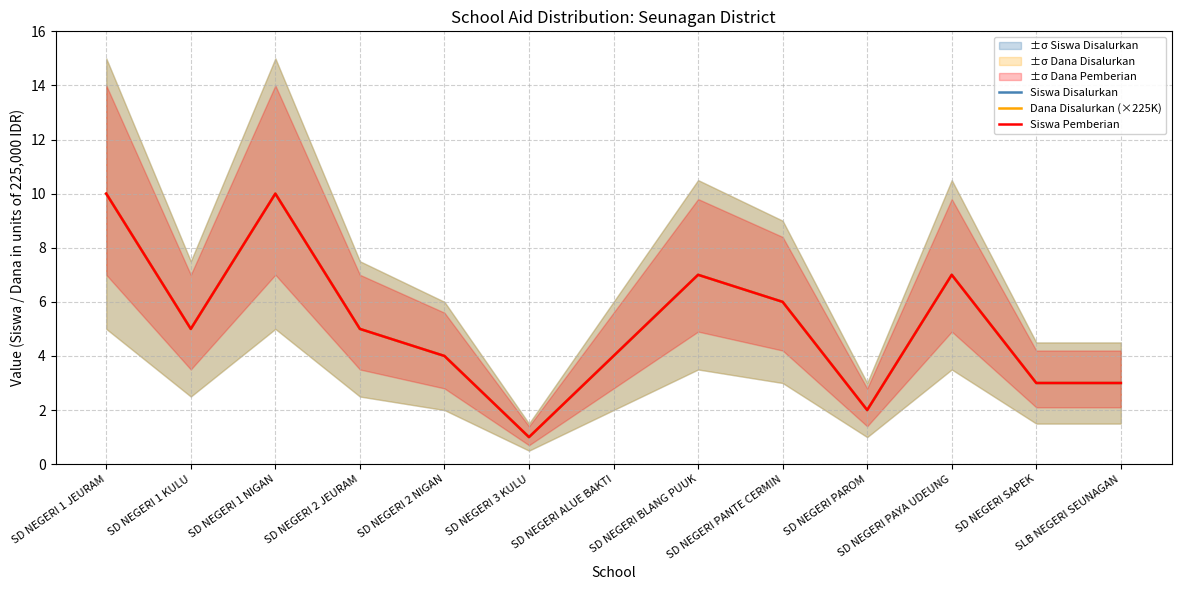

What position from the left is SD NEGERI PANTE CERMIN?

9